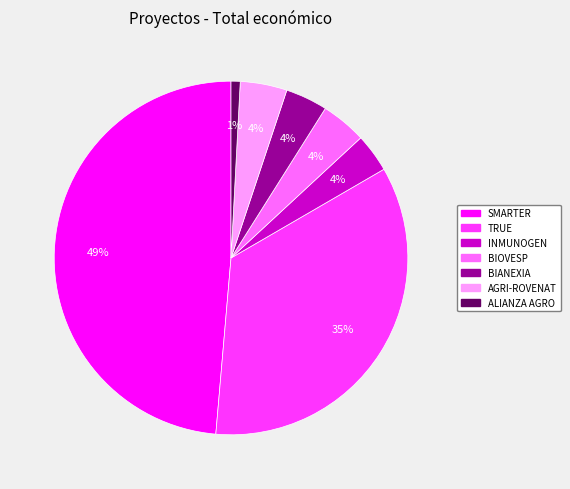

Is it true that SMARTER is 40% of the pie?

False